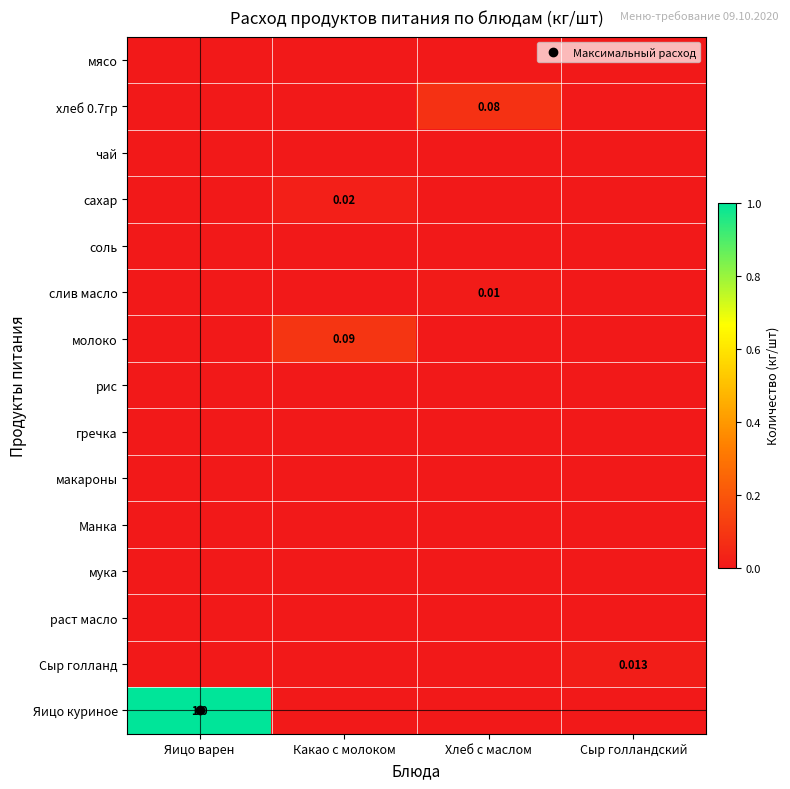

At which category does the chart reach its minimum across all series?

Яицо варен